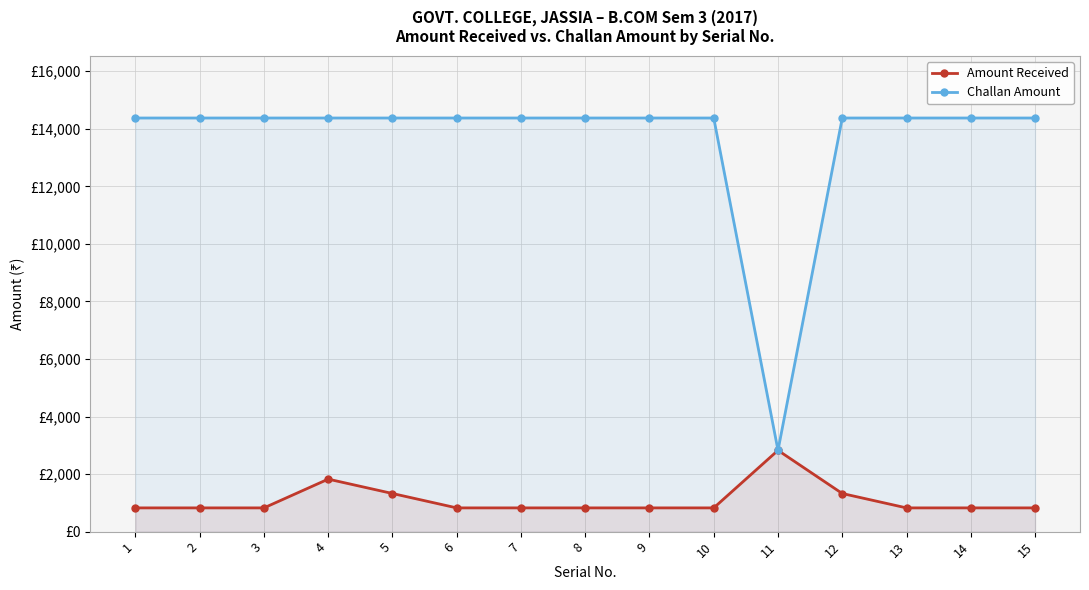

True or false: Amount Received has more than 1 interior local peaks.

True